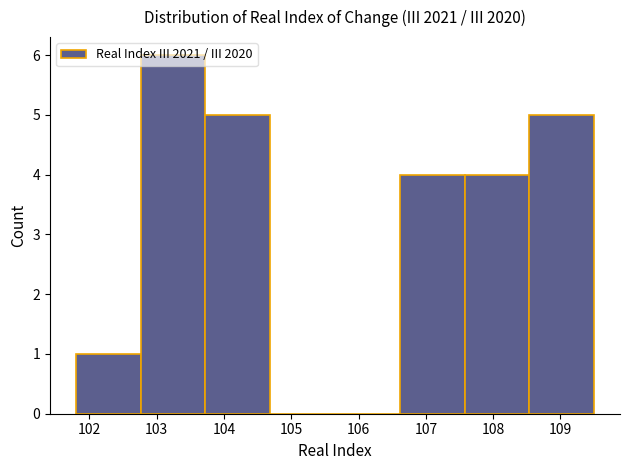

Reading left to right, transcribe this chart: for each bar, give the range it covers on the x-axis and its height. Neither the bar edges nor the heights are printed on the chart, so give them approximately, as read against the axes.

101.8 to 102.8: 1
102.8 to 103.7: 6
103.7 to 104.7: 5
104.7 to 105.7: 0
105.7 to 106.6: 0
106.6 to 107.6: 4
107.6 to 108.5: 4
108.5 to 109.5: 5